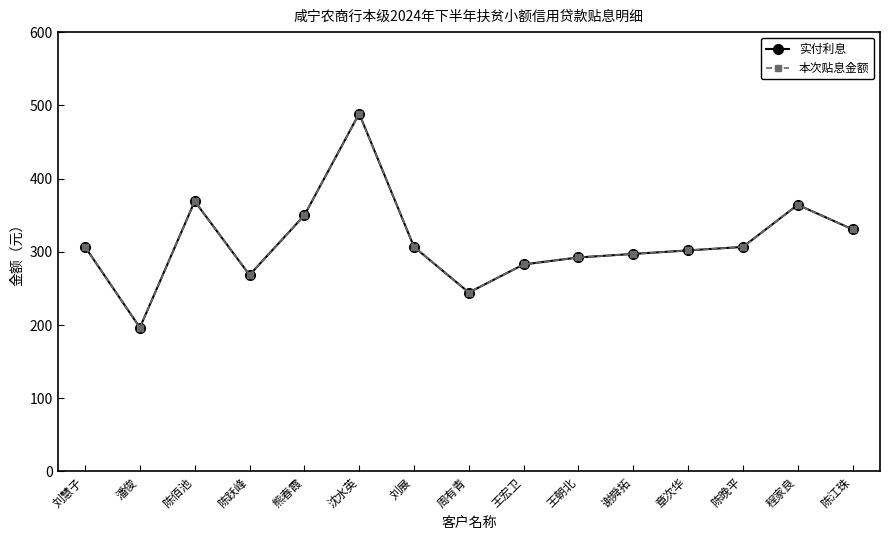

Does the chart have visible grid lines?

No